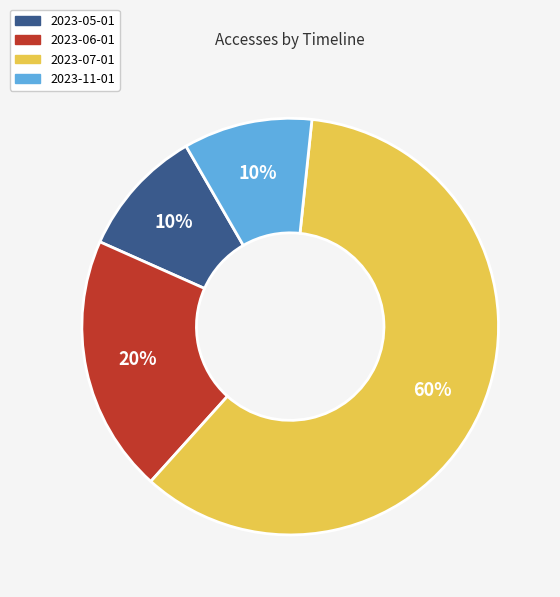

Which slice represents more than half of the pie?

2023-07-01